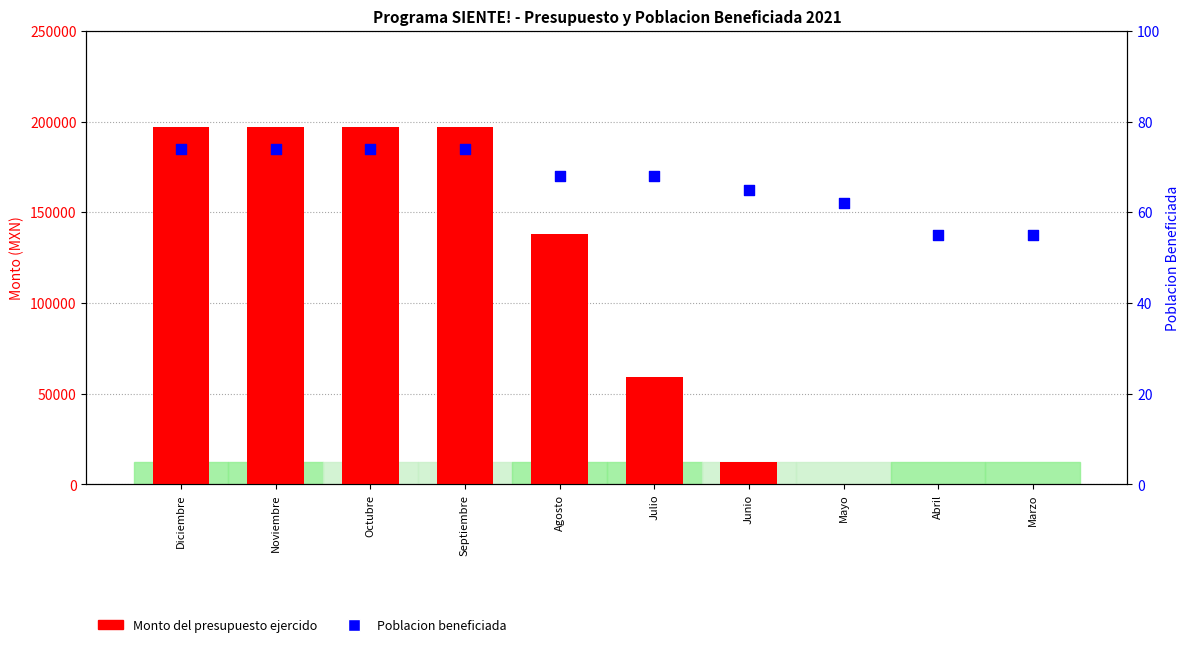

Which series reaches the maximum Y coordinate?

Monto del presupuesto ejercido